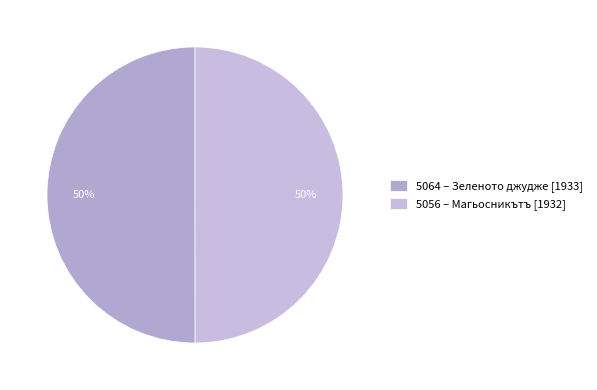

Rank the categories by value from lowest to highest.

5056 (1932), 5064 (1933)